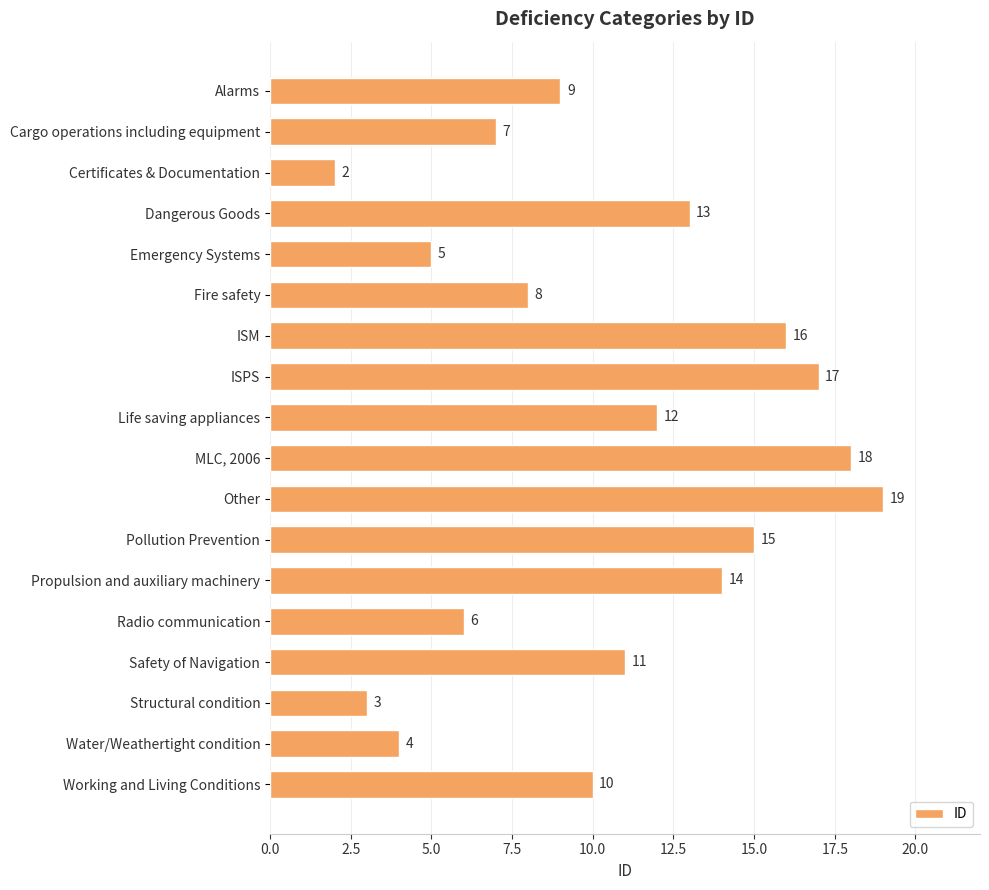

Which has a higher value, Cargo operations including equipment or Alarms?

Alarms